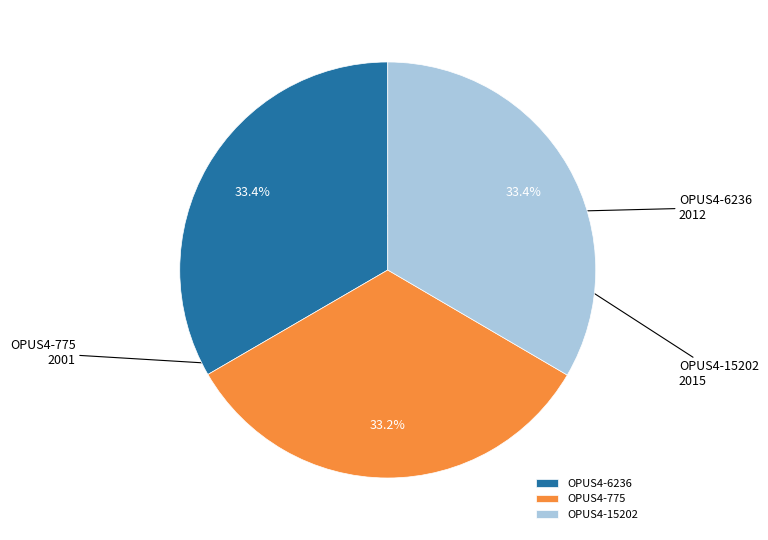

Is OPUS4-6236 the majority of the pie?

No